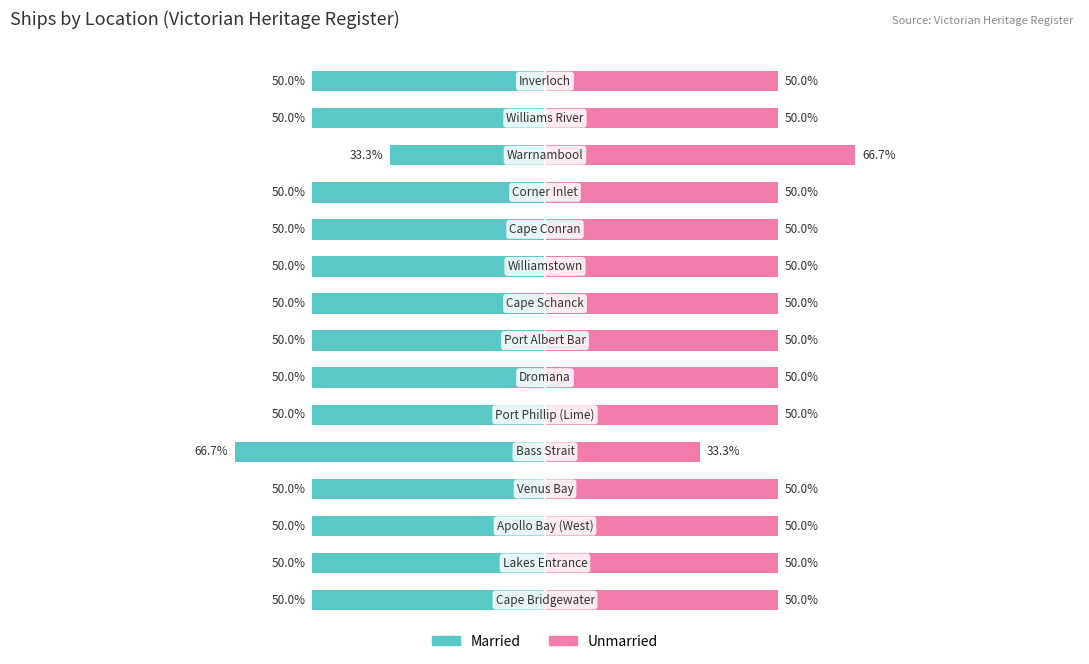

The value of Unmarried at 10 is 50.0. True or false?

True